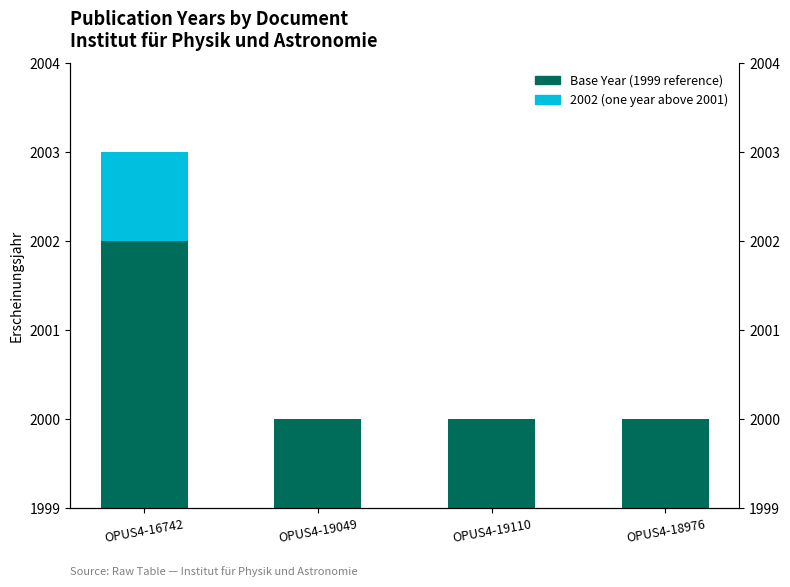

Reading left to right, extract all data points from this chart.

Base Year (1999 reference): OPUS4-16742=3	OPUS4-19049=1	OPUS4-19110=1	OPUS4-18976=1
2002 (one year above 2001): OPUS4-16742=1	OPUS4-19049=0	OPUS4-19110=0	OPUS4-18976=0